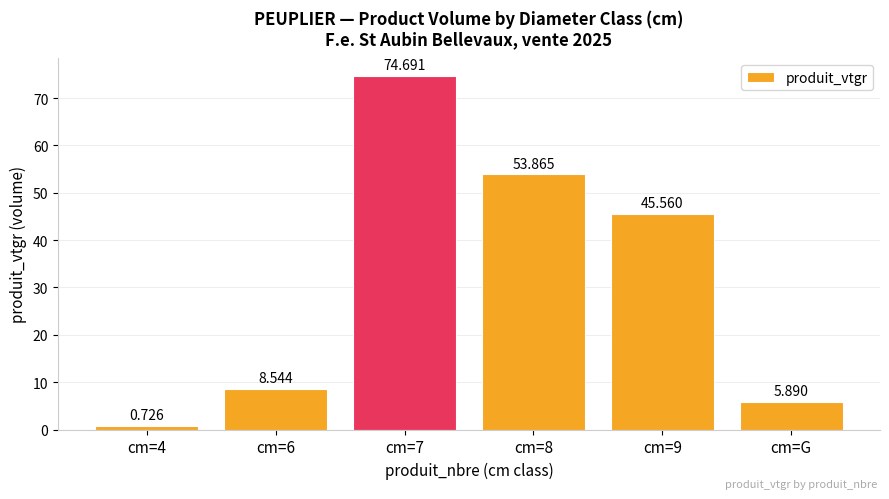

Reading right to left, extract all data points from this chart.

5.9	45.6	53.9	74.7	8.5	0.7